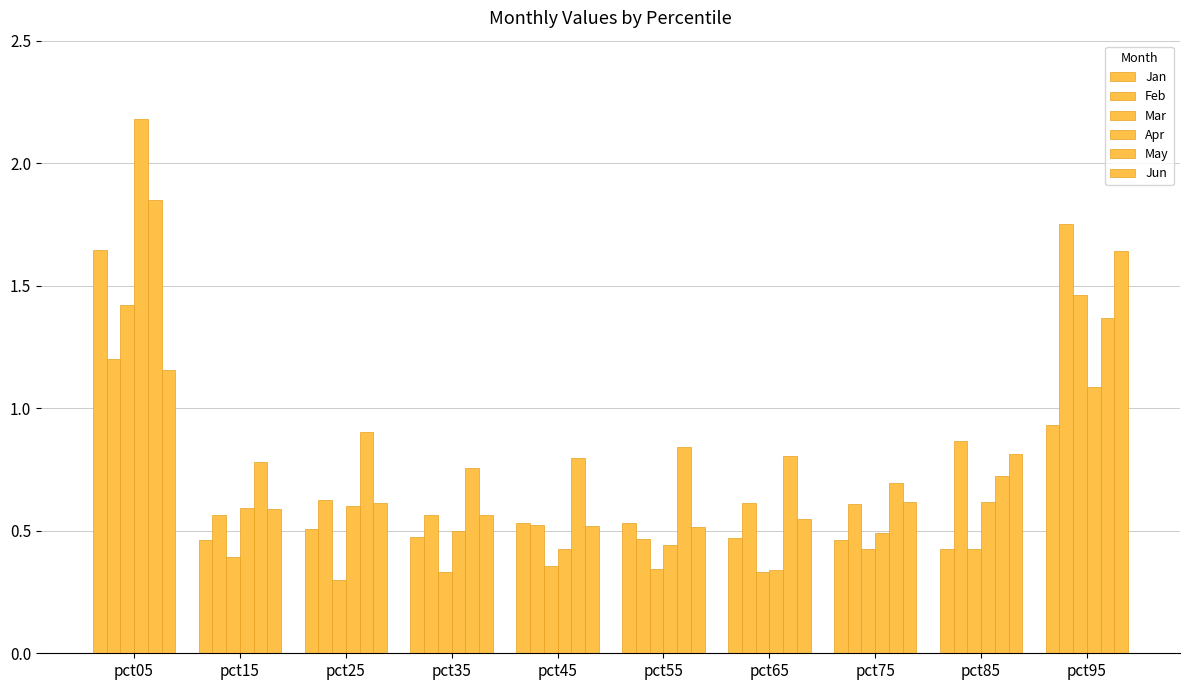

Reading right to left, list all the values displayed in this chart.

Jan: pct95=0.9	pct85=0.4	pct75=0.5	pct65=0.5	pct55=0.5	pct45=0.5	pct35=0.5	pct25=0.5	pct15=0.5	pct05=1.6
Feb: pct95=1.8	pct85=0.9	pct75=0.6	pct65=0.6	pct55=0.5	pct45=0.5	pct35=0.6	pct25=0.6	pct15=0.6	pct05=1.2
Mar: pct95=1.5	pct85=0.4	pct75=0.4	pct65=0.3	pct55=0.3	pct45=0.4	pct35=0.3	pct25=0.3	pct15=0.4	pct05=1.4
Apr: pct95=1.1	pct85=0.6	pct75=0.5	pct65=0.3	pct55=0.4	pct45=0.4	pct35=0.5	pct25=0.6	pct15=0.6	pct05=2.2
May: pct95=1.4	pct85=0.7	pct75=0.7	pct65=0.8	pct55=0.8	pct45=0.8	pct35=0.8	pct25=0.9	pct15=0.8	pct05=1.8
Jun: pct95=1.6	pct85=0.8	pct75=0.6	pct65=0.5	pct55=0.5	pct45=0.5	pct35=0.6	pct25=0.6	pct15=0.6	pct05=1.2